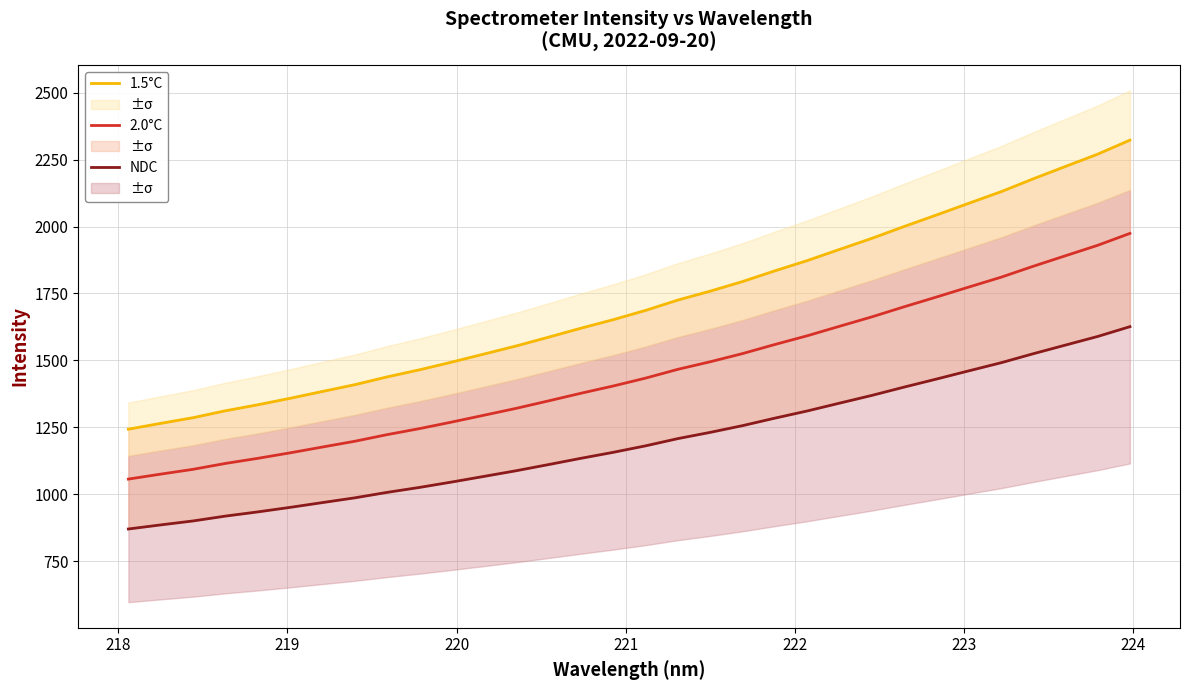

What is the smallest value displayed?

869.9